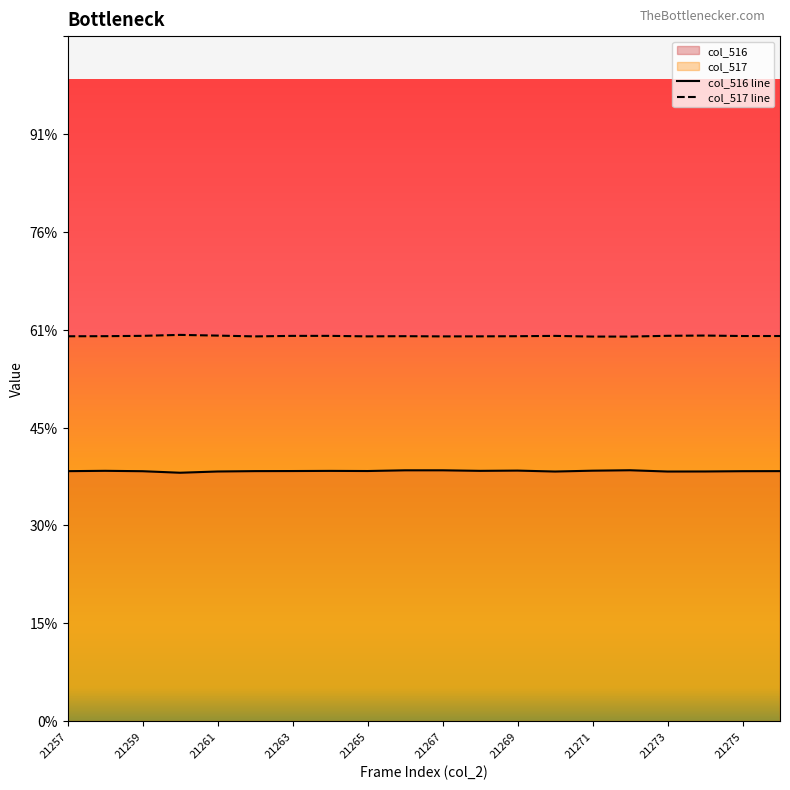

At 21271, list the series in order from largest to smallest.

col_517 line, col_516 line